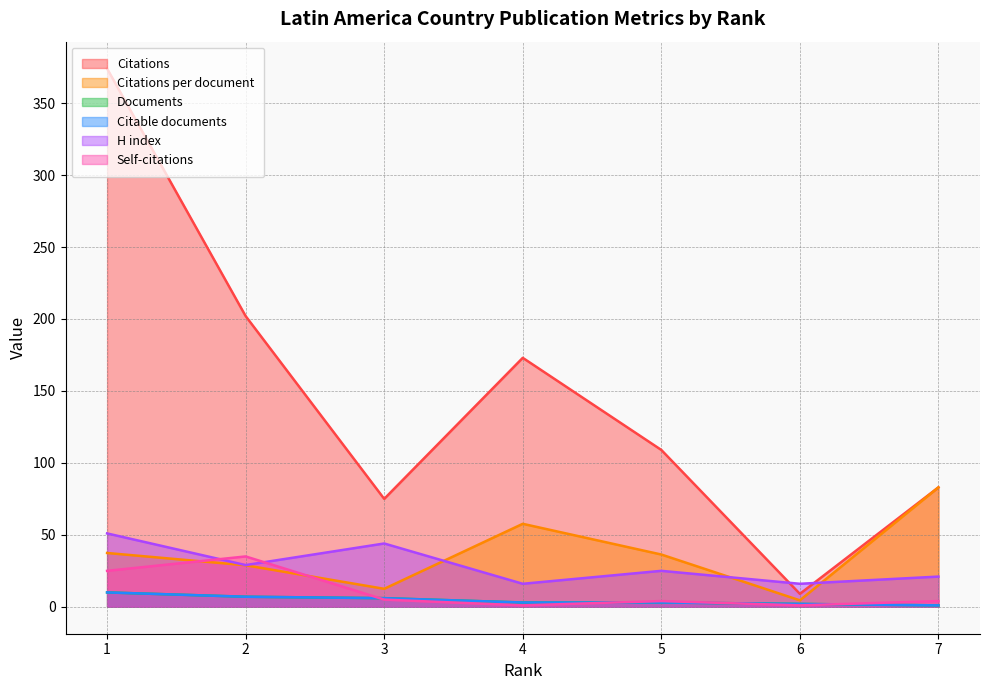

In Self-citations, how many points are higher than both neighbors (excluding endpoints)?

2